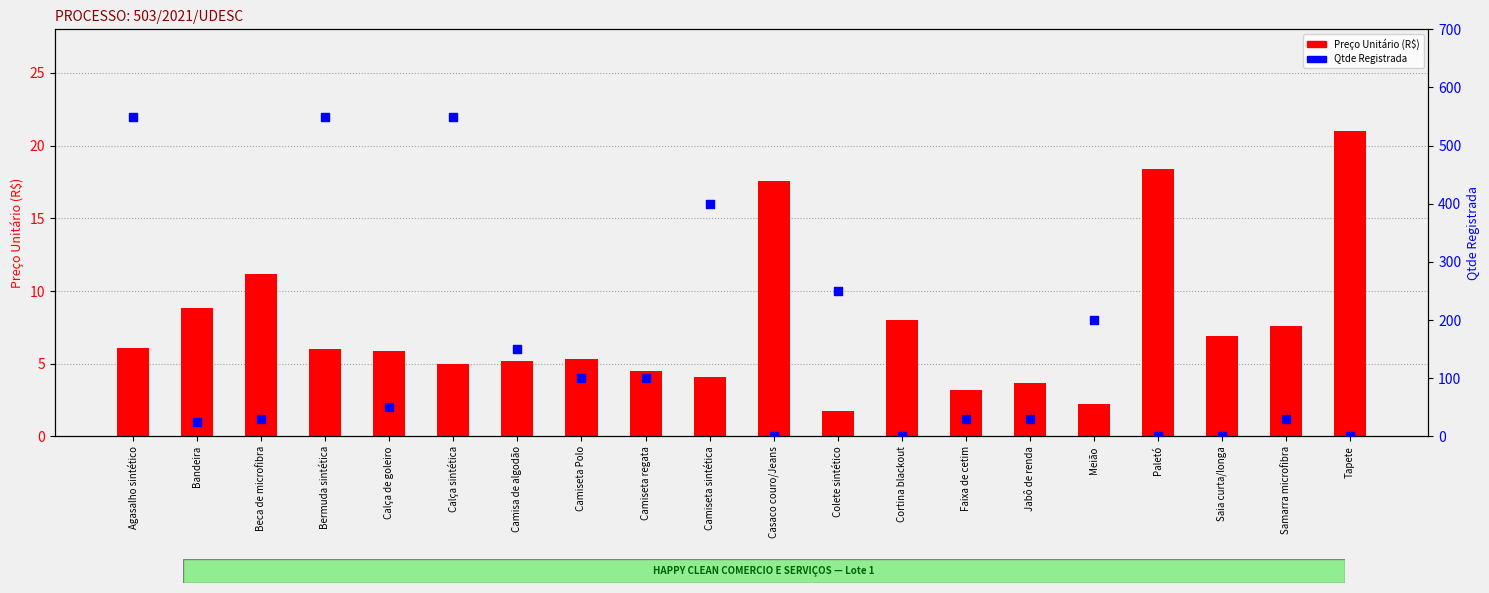

Is the value of Preço Unitário (R$) at Camiseta sintética greater than the value of Qtde Registrada at Casaco couro/Jeans?

Yes